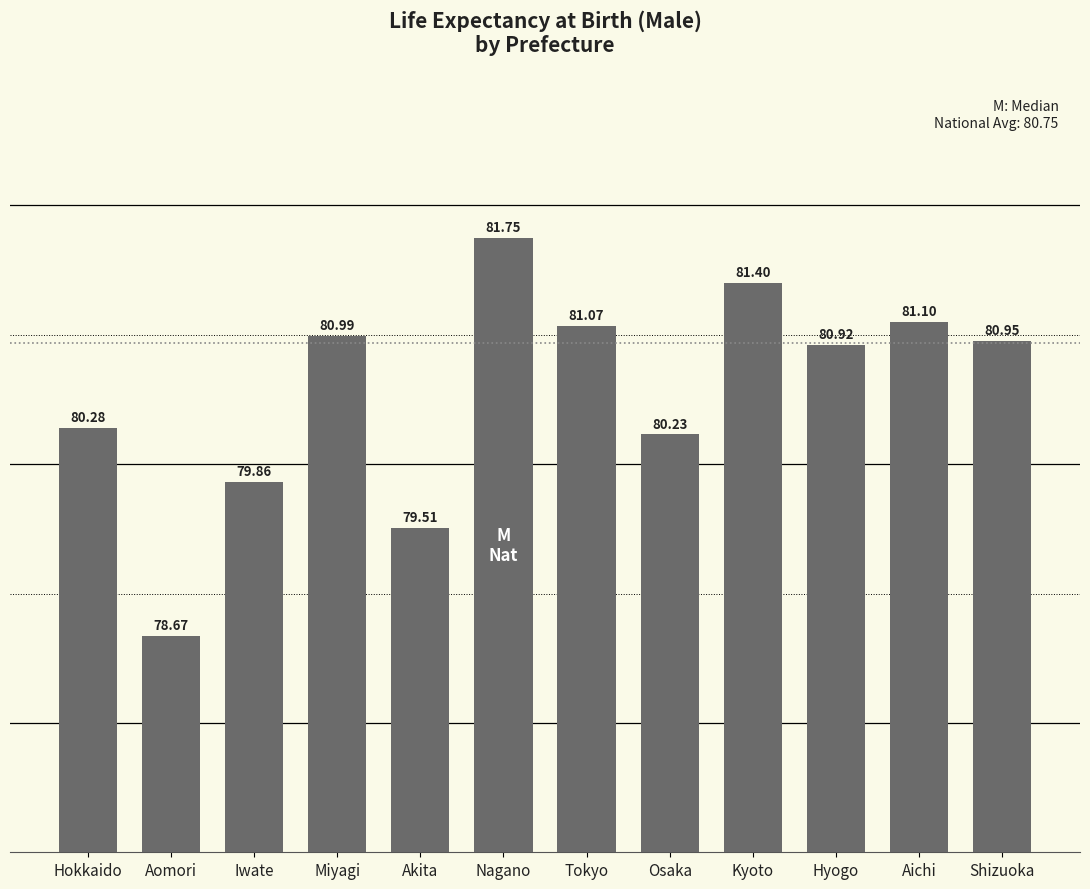

At which label does the data first exceed 80?

Hokkaido